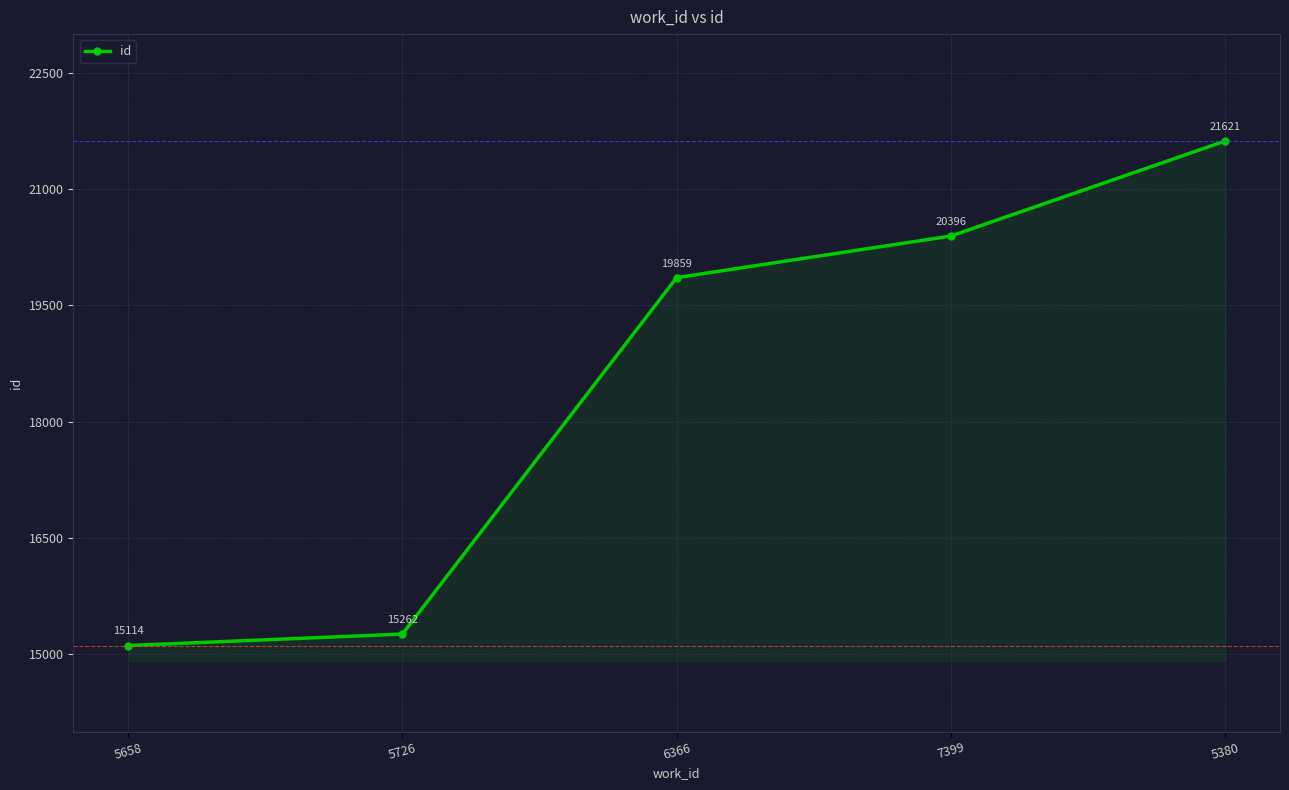

What is the value of the 1st point from the left?

15114